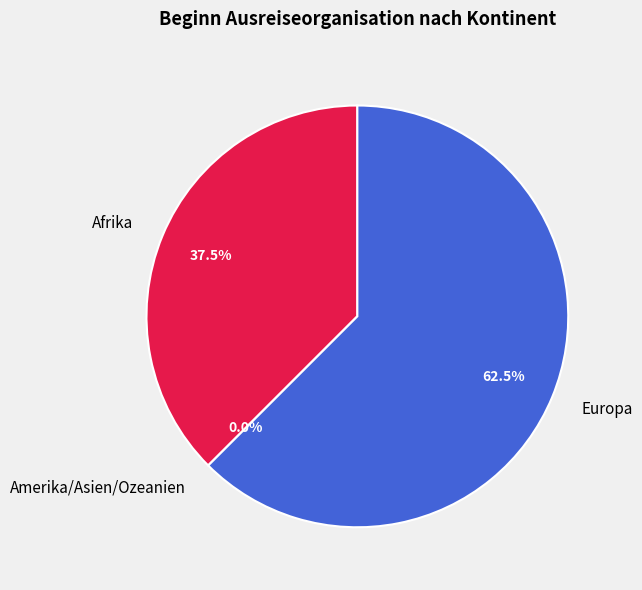

How many segments does this pie chart have?

3